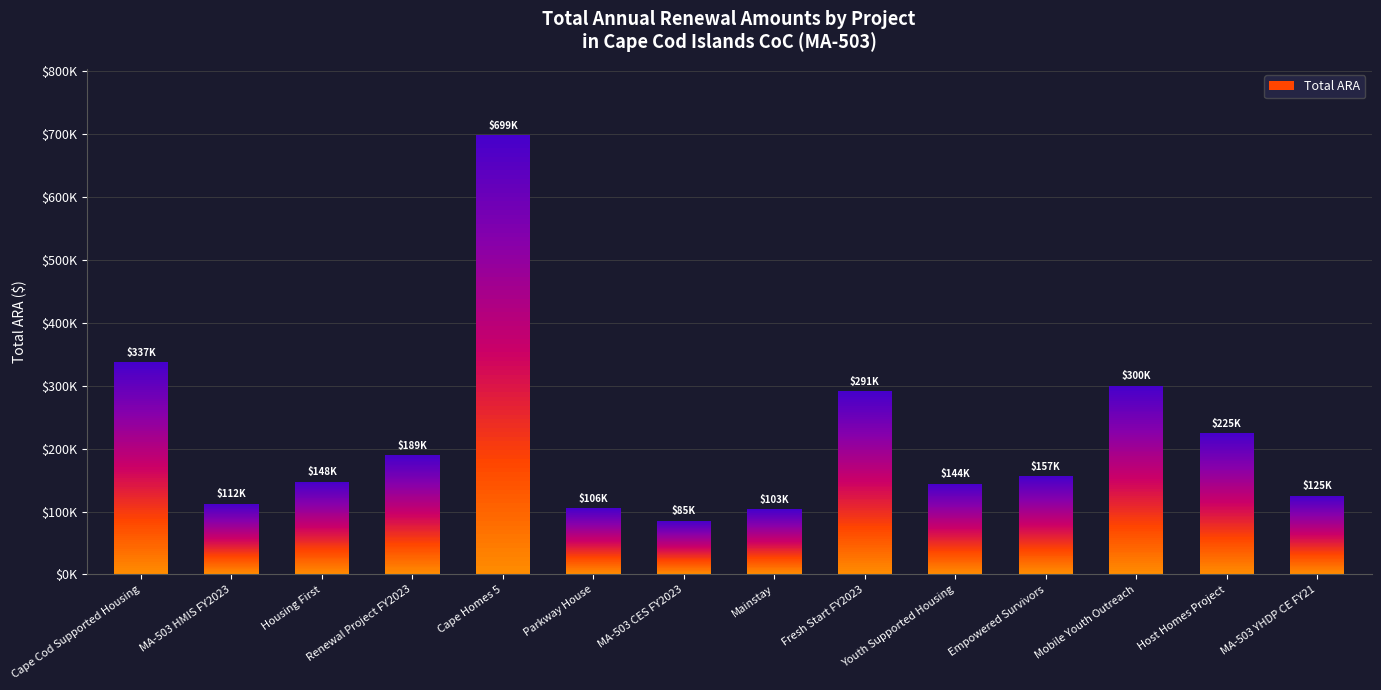

Is it true that the value at Host Homes Project is 225000?

True